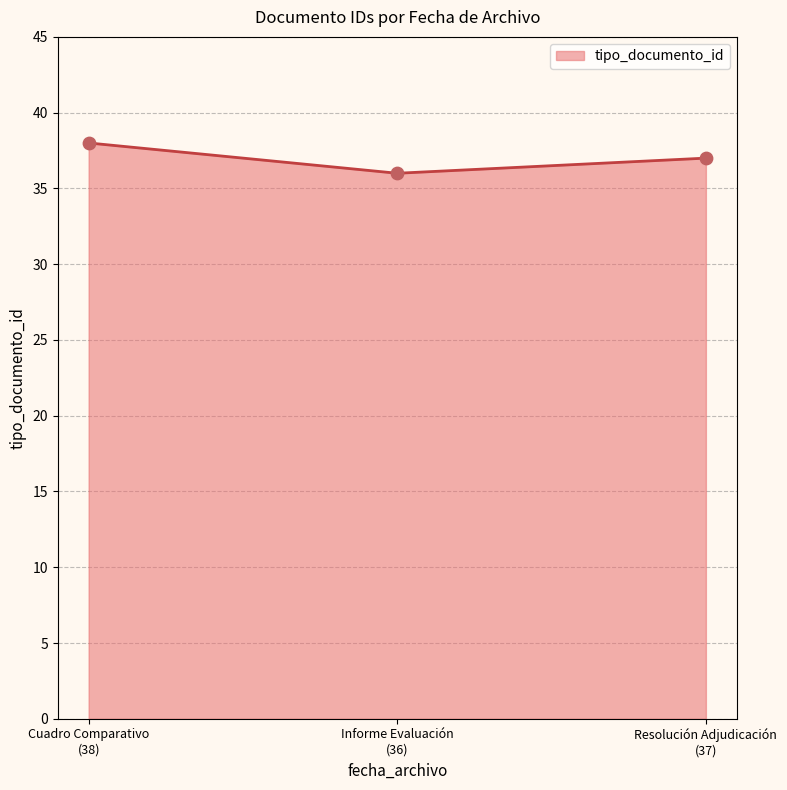

What is the greatest value displayed?

38